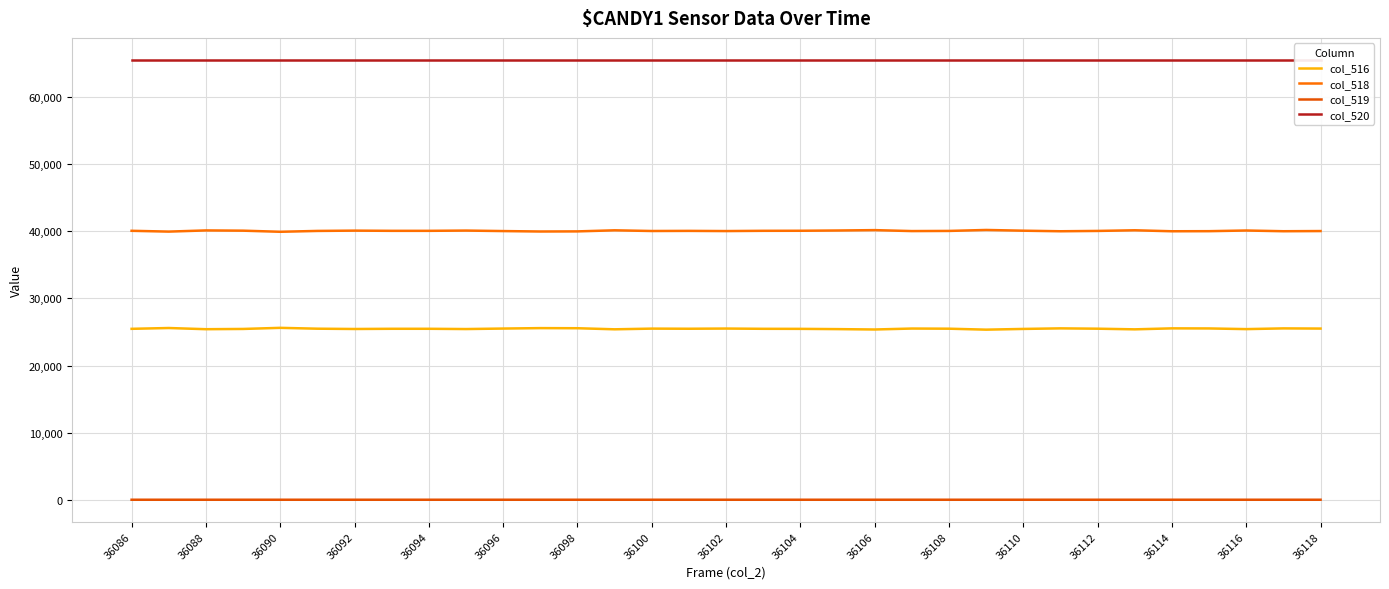

List the series in order of their peak value, lowest first.

col_519, col_516, col_518, col_520